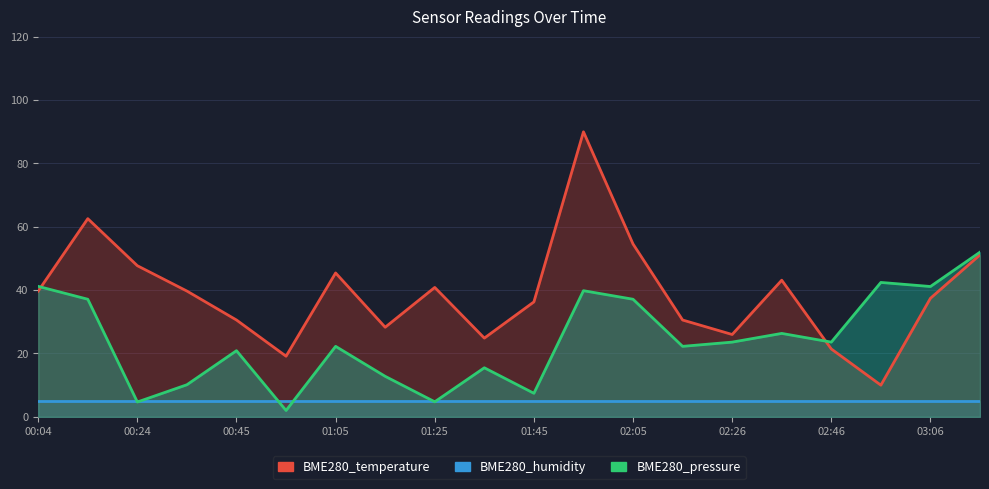

Does the chart display data point markers on the line(s)?

No